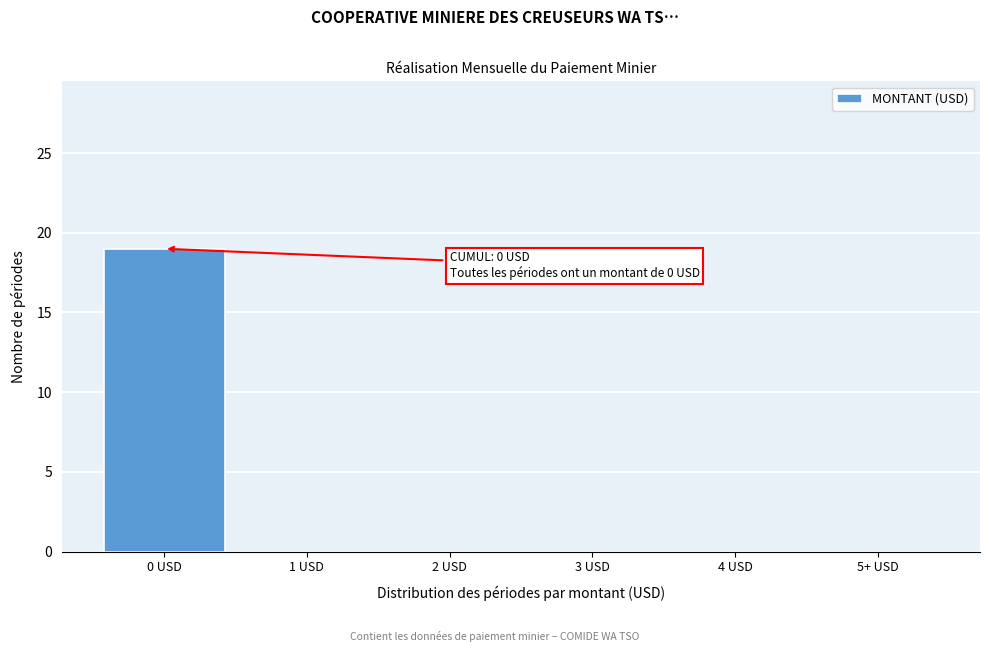

Reading left to right, what are all the values shown in this chart?

0 USD=19	1 USD=0	2 USD=0	3 USD=0	4 USD=0	5+ USD=0